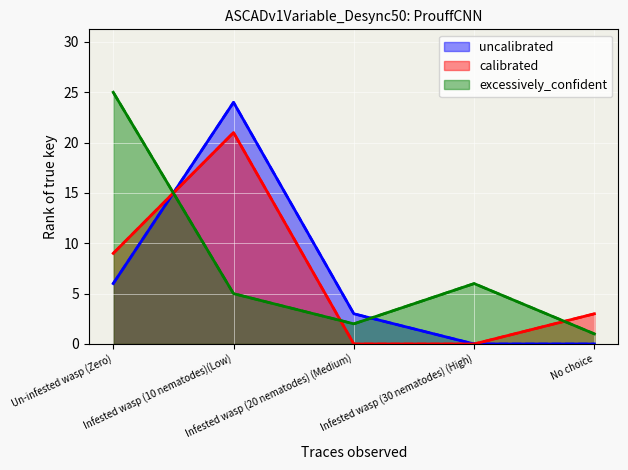

How many lines are shown in the chart?

3